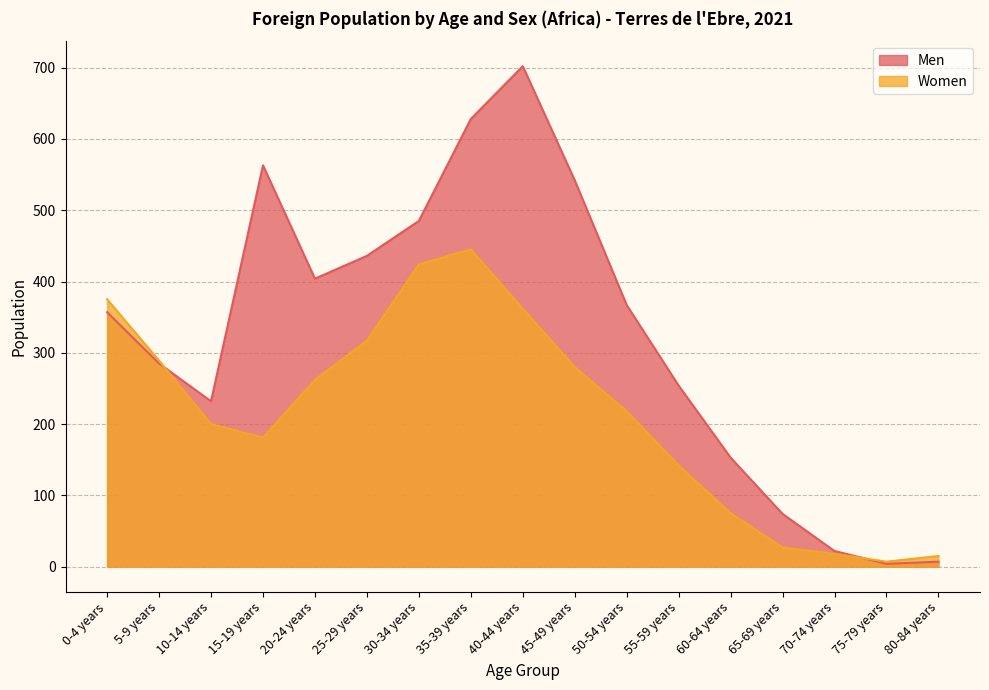

At which category does Women reach its first local valley?

15-19 years